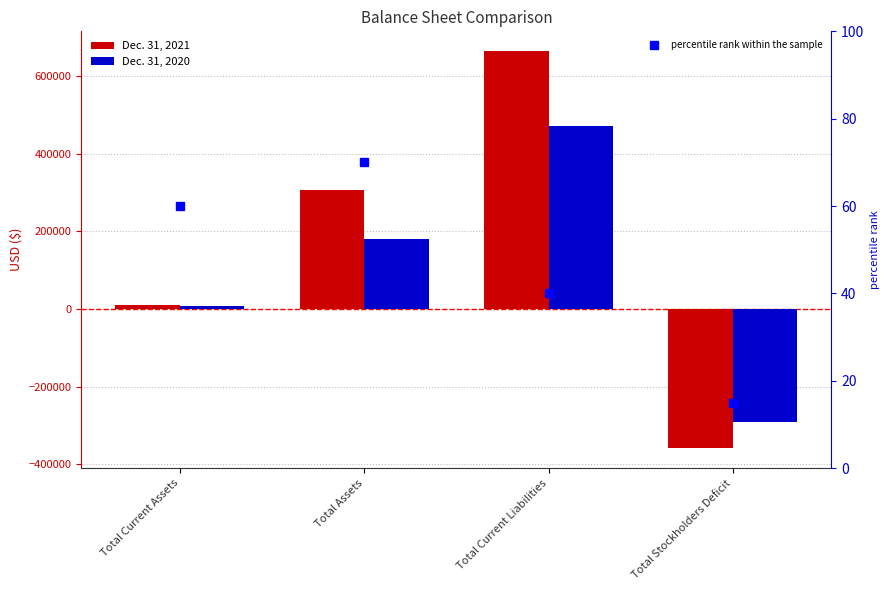

At which label does Dec. 31, 2020 first exceed 180970?

Total Current Liabilities